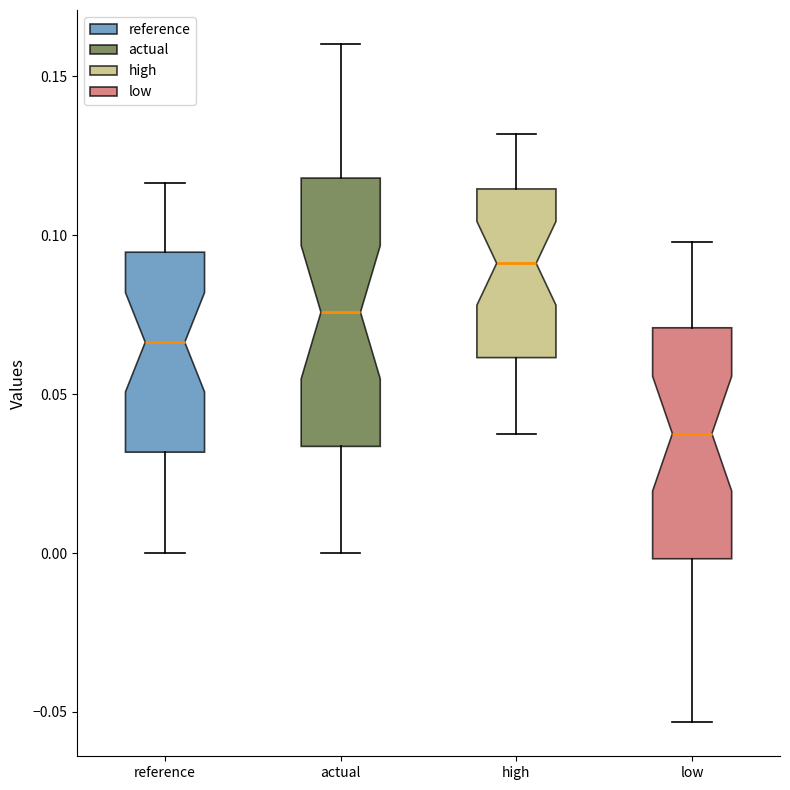

Reading left to right, transcribe this box plot: for each box, give where its median line is, the range the box spans, and where its two whiskers end, as read against the y-axis. The values are not printed on the chart, so give them approximately, as read against the axis.

reference: median 0.065, box 0.030 to 0.095, whiskers 0.000 to 0.115
actual: median 0.075, box 0.035 to 0.120, whiskers 0.000 to 0.160
high: median 0.090, box 0.060 to 0.115, whiskers 0.035 to 0.130
low: median 0.040, box 0.000 to 0.070, whiskers -0.055 to 0.100